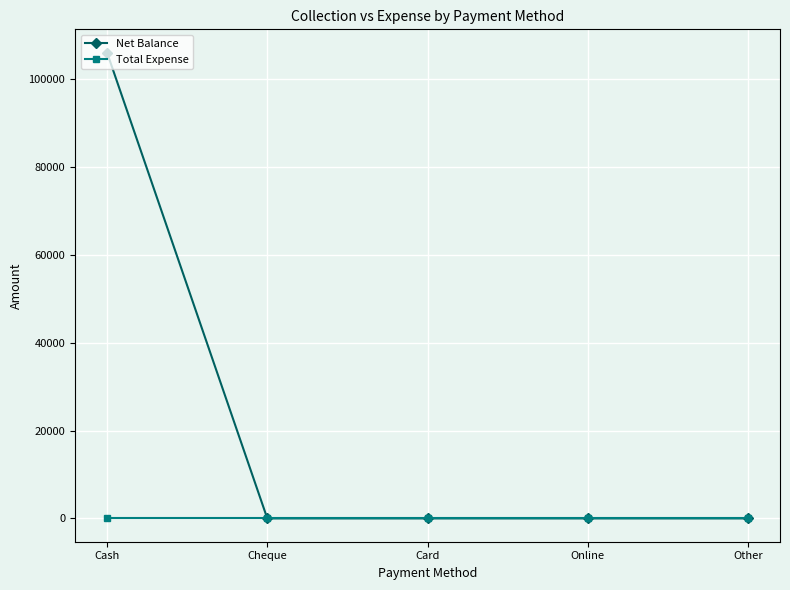

The value of Net Balance at Cash is 60753. True or false?

False